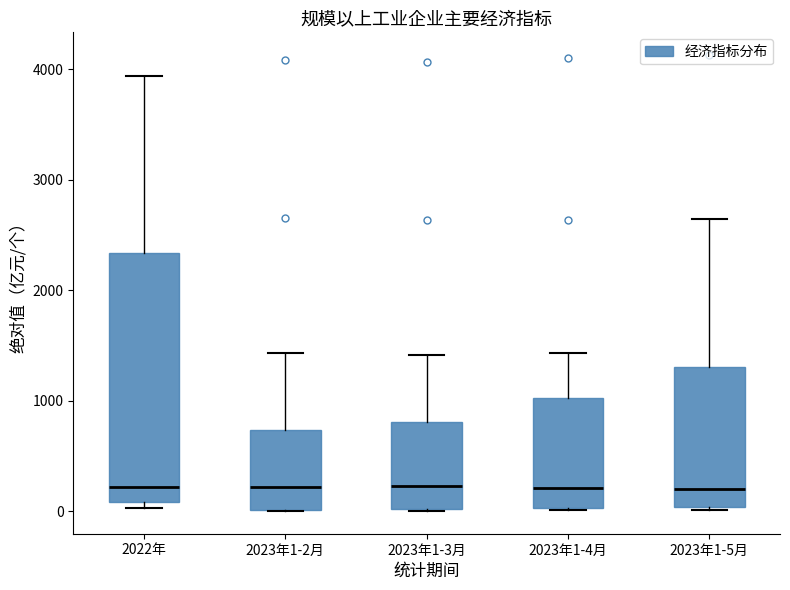

Comparing the boxes themselves (not the whiskers), which one is the tallest?

2022年